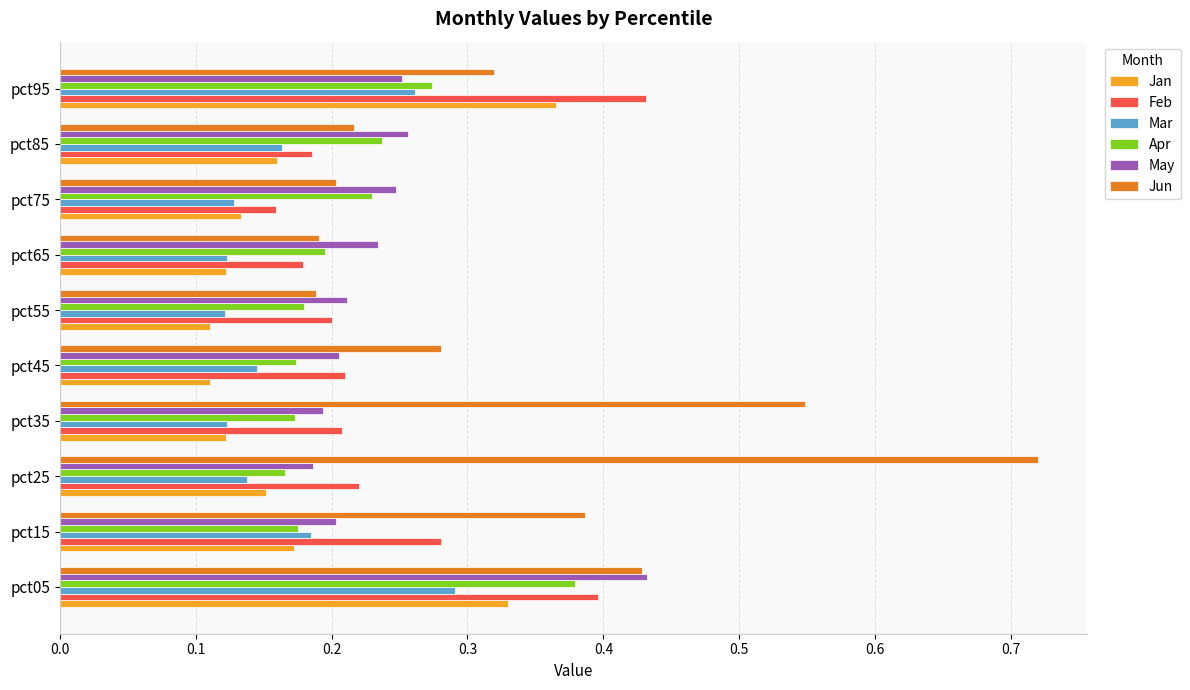

At how many categories does at least one series exceed 0?

10